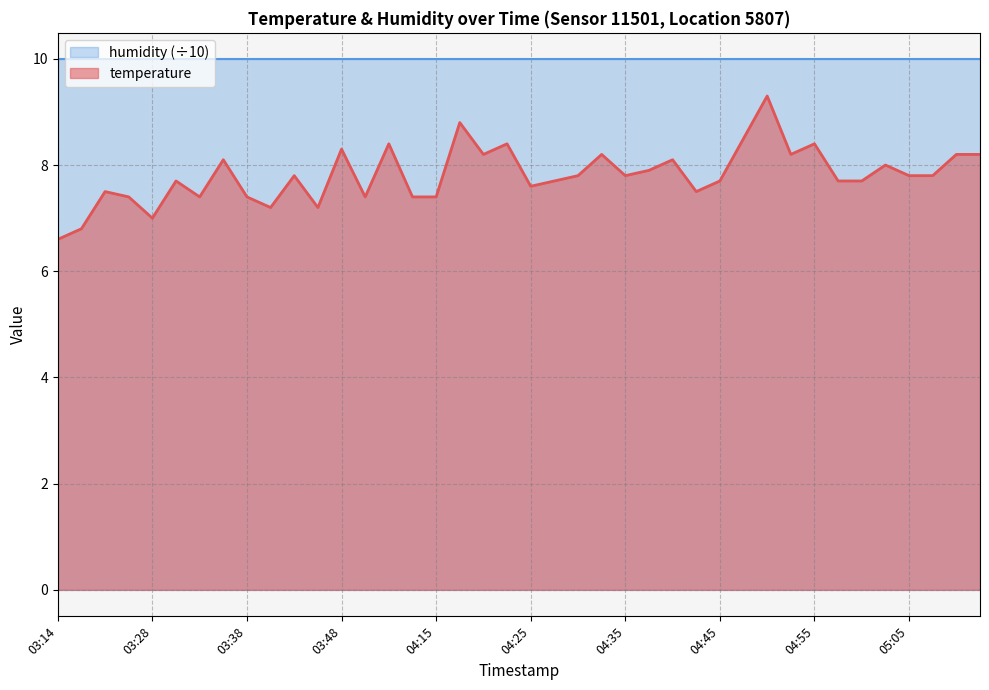

How many lines are shown in the chart?

2